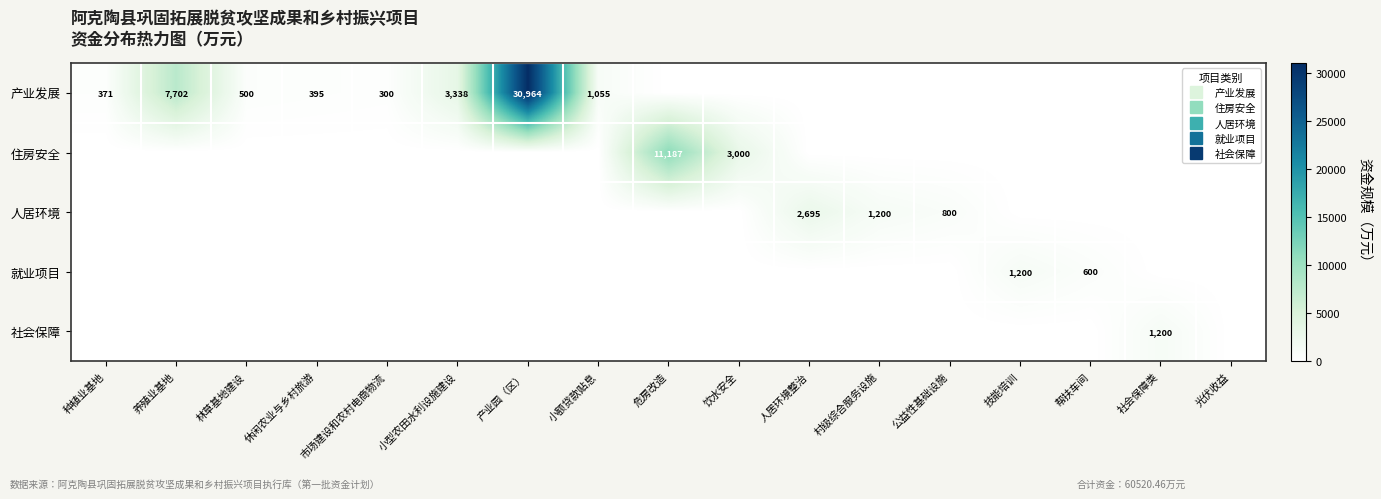

Which series has the widest spread of values?

产业发展